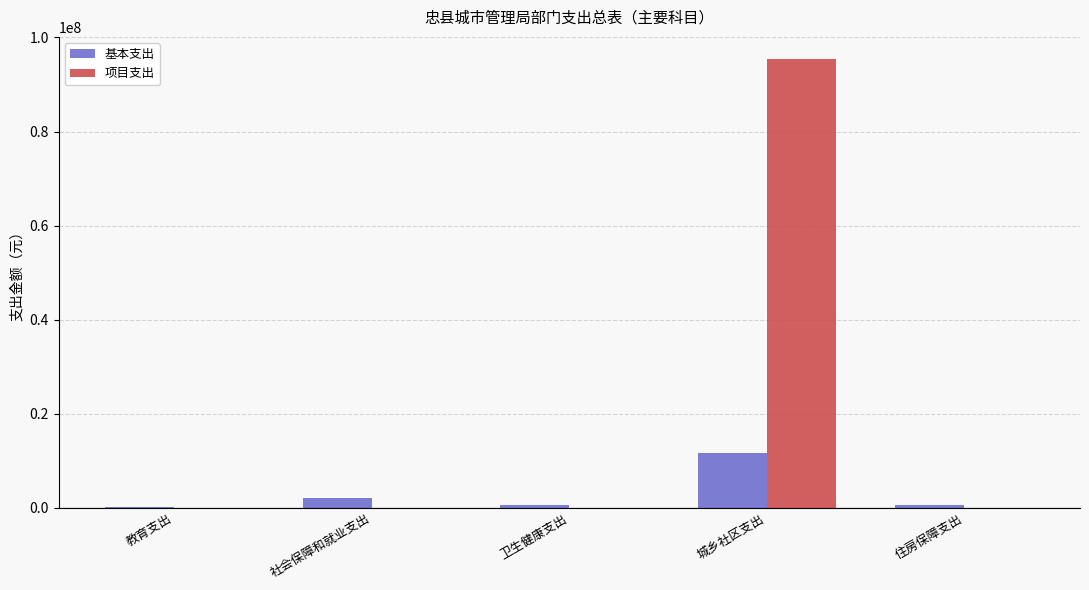

Which series has the largest total across all categories?

项目支出